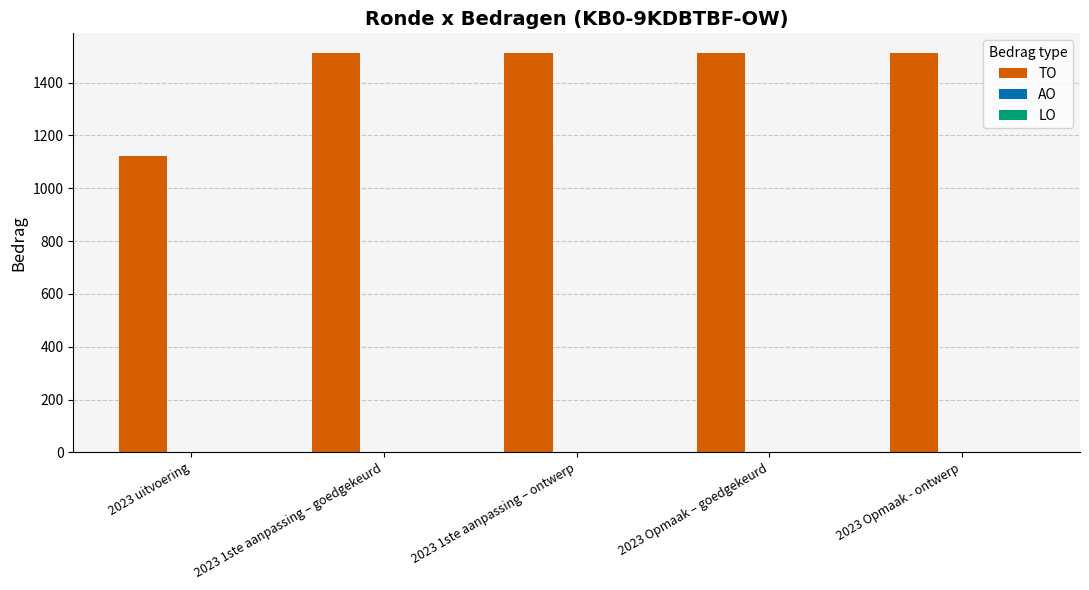

What is the difference between the maximum and minimum values?

389